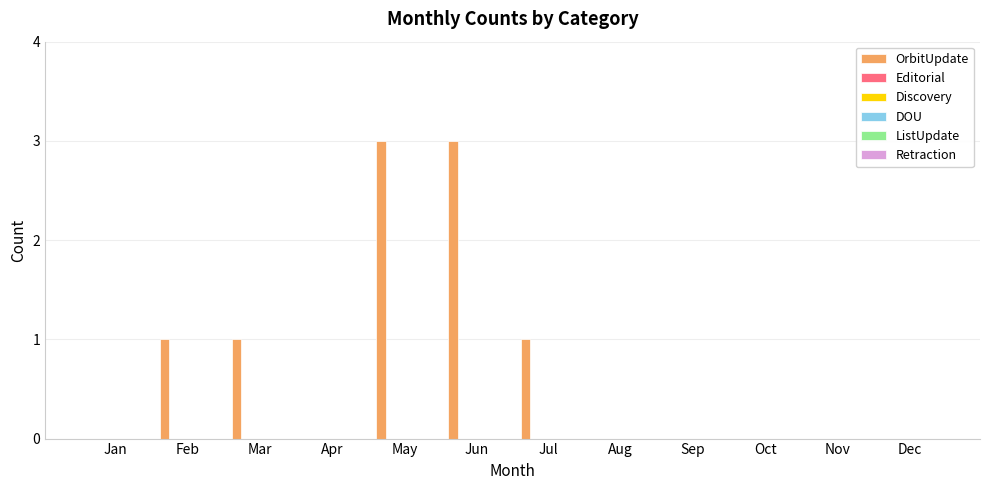

What is the greatest value displayed?

3